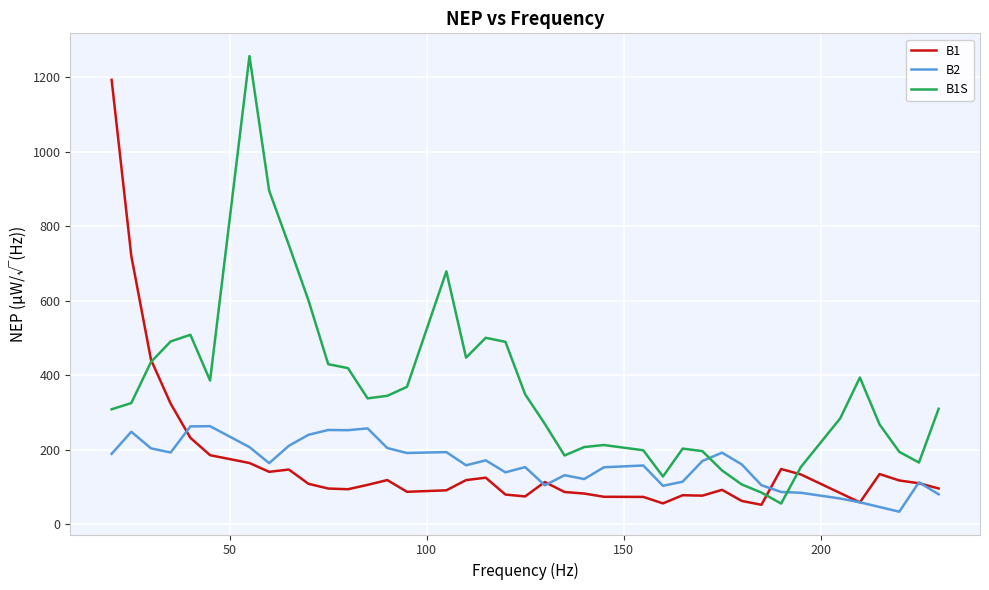

Which series ends up on top after the final intersection of B2 and B1?

B1